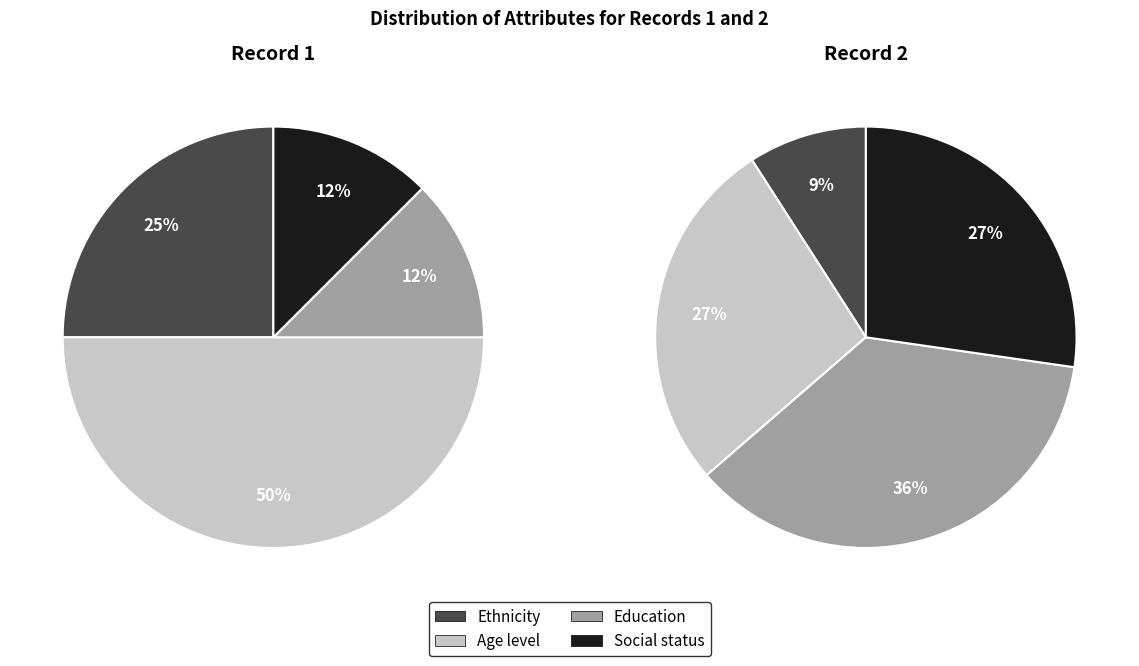

How many segments does this pie chart have?

4